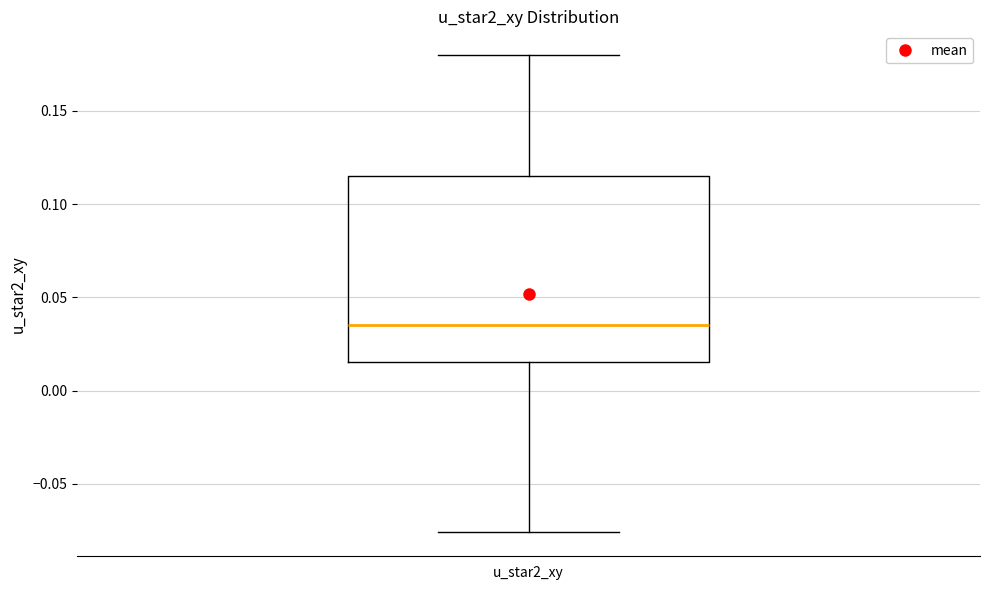

Transcribe this box plot: give where the median line is, the range the box spans, and where the two whiskers end, as read against the y-axis. The values are not printed on the chart, so give them approximately, as read against the axis.

median 0.035, box 0.015 to 0.115, whiskers -0.075 to 0.180